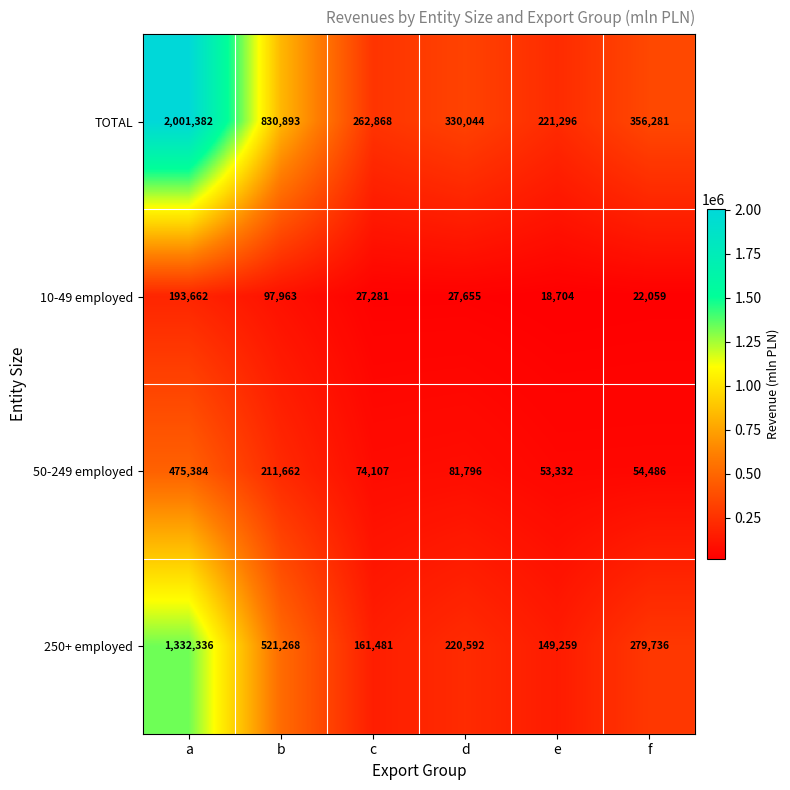

What is the greatest value displayed?

2001382